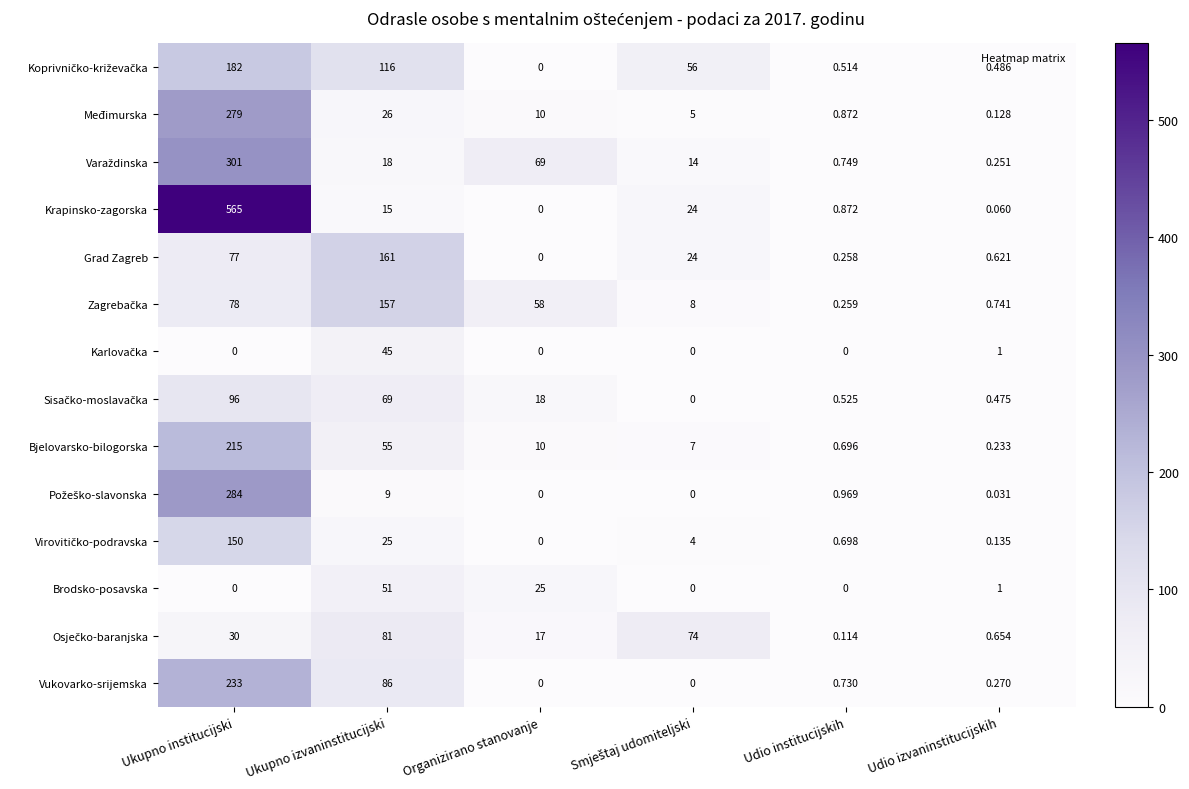

At how many categories does at least one series exceed 42?

4